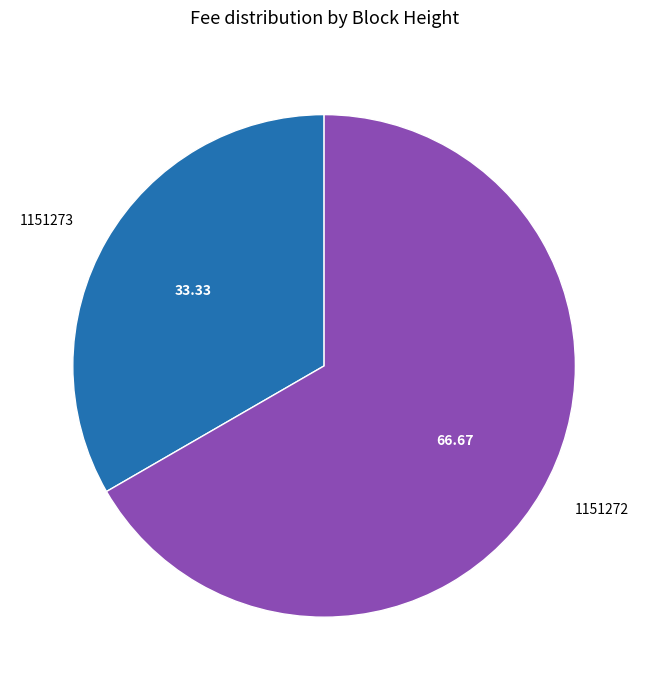

How many slices are in this pie chart?

2